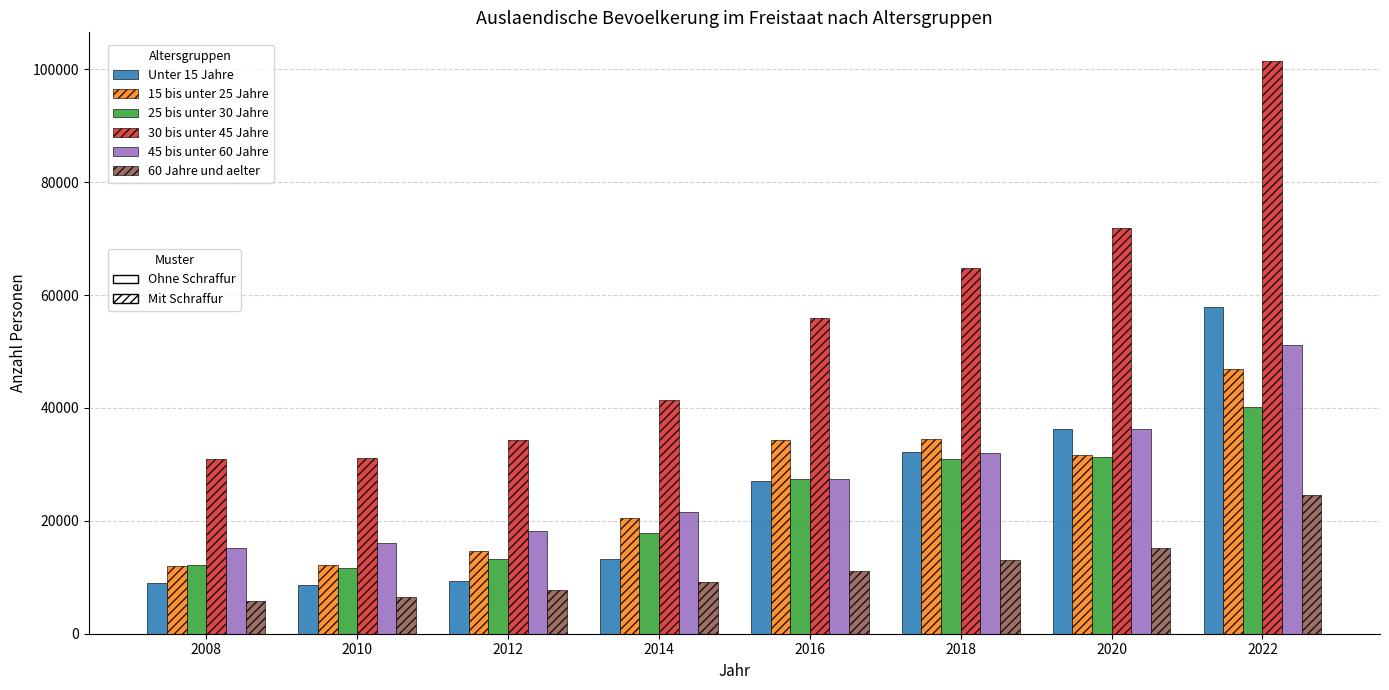

What is the spread (max minus min) of values at 2022?

76945